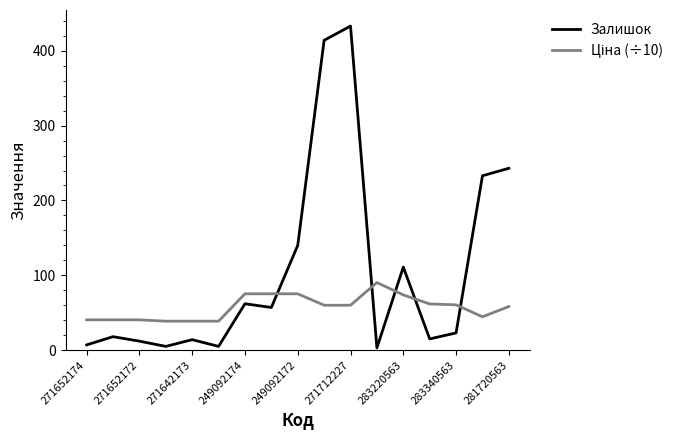

Which series has the largest total across all categories?

Залишок